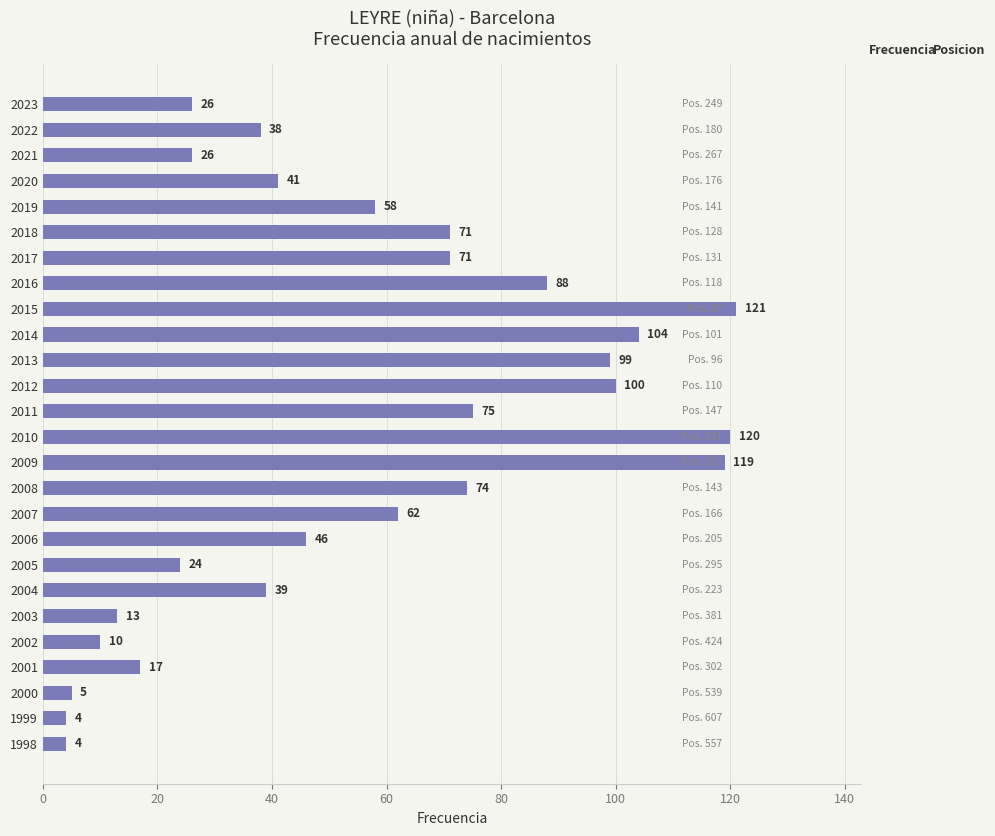

What is the smallest value displayed?

4